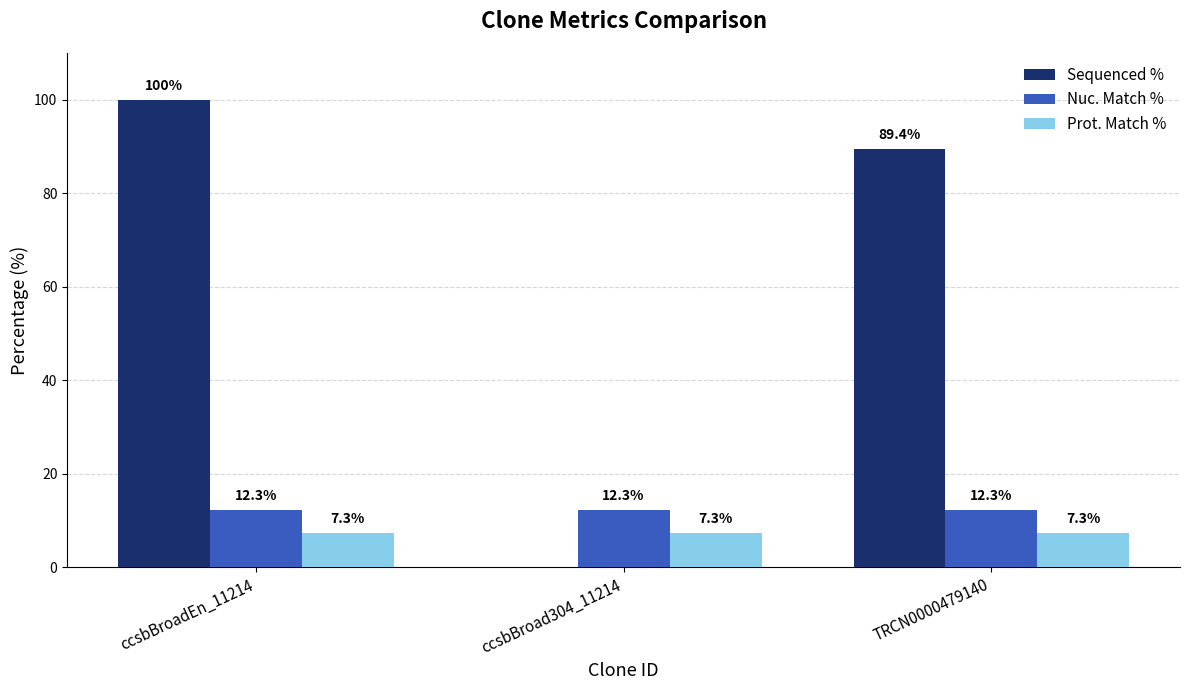

What is the sum of the Sequenced % values at TRCN0000479140 and ccsbBroadEn_11214?

189.4